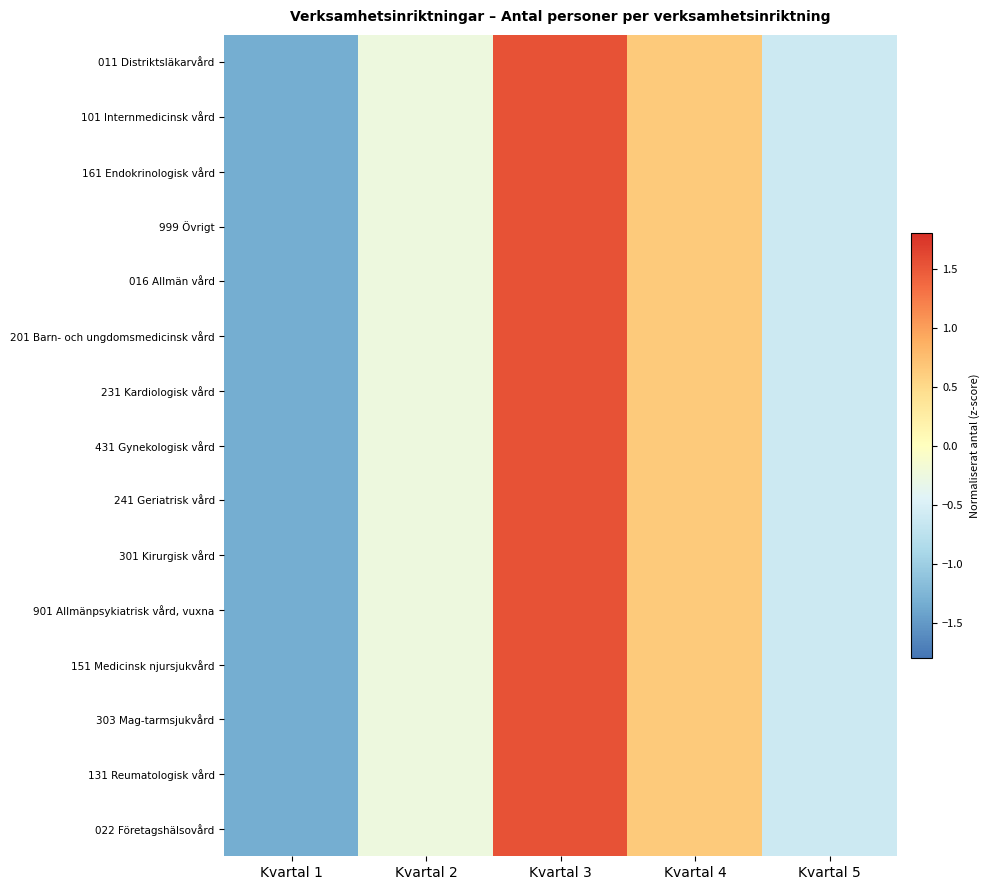

Rank the series at Kvartal 5 from highest to lowest value.

901 Allmänpsykiatrisk vård, vuxna, 101 Internmedicinsk vård, 201 Barn- och ungdomsmedicinsk vård, 231 Kardiologisk vård, 161 Endokrinologisk vård, 999 Övrigt, 016 Allmän vård, 431 Gynekologisk vård, 011 Distriktsläkarvård, 151 Medicinsk njursjukvård, 303 Mag-tarmsjukvård, 241 Geriatrisk vård, 301 Kirurgisk vård, 131 Reumatologisk vård, 022 Företagshälsovård